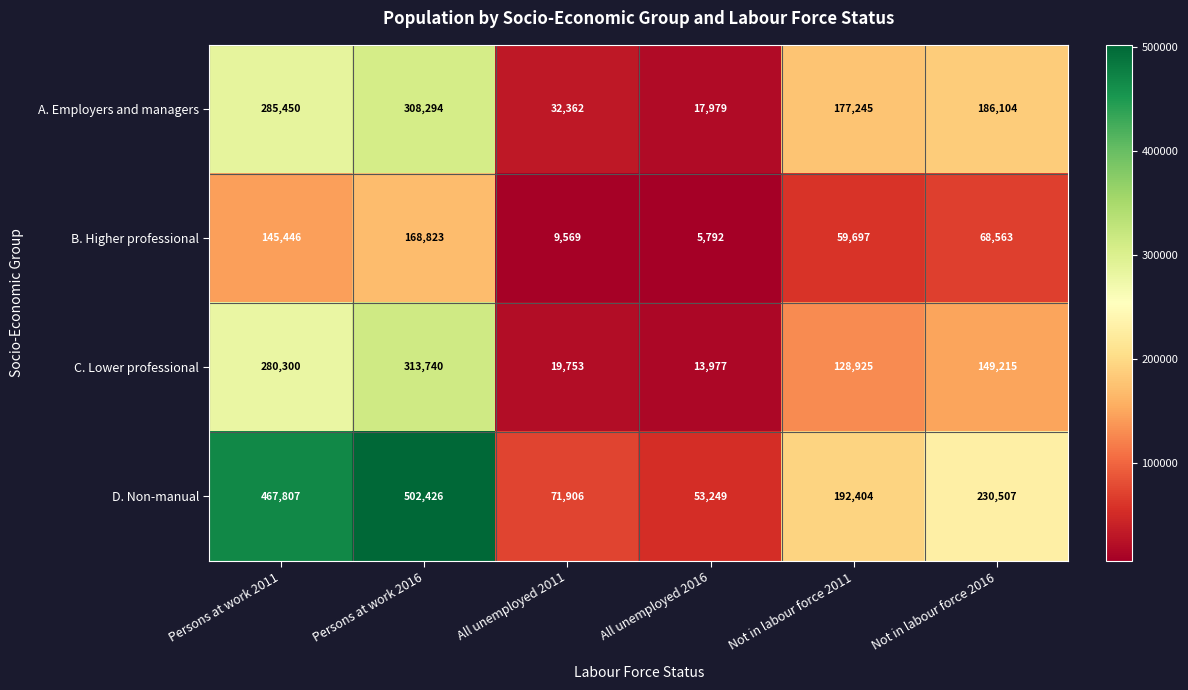

How many values in the D. Non-manual series are below 230507?

3